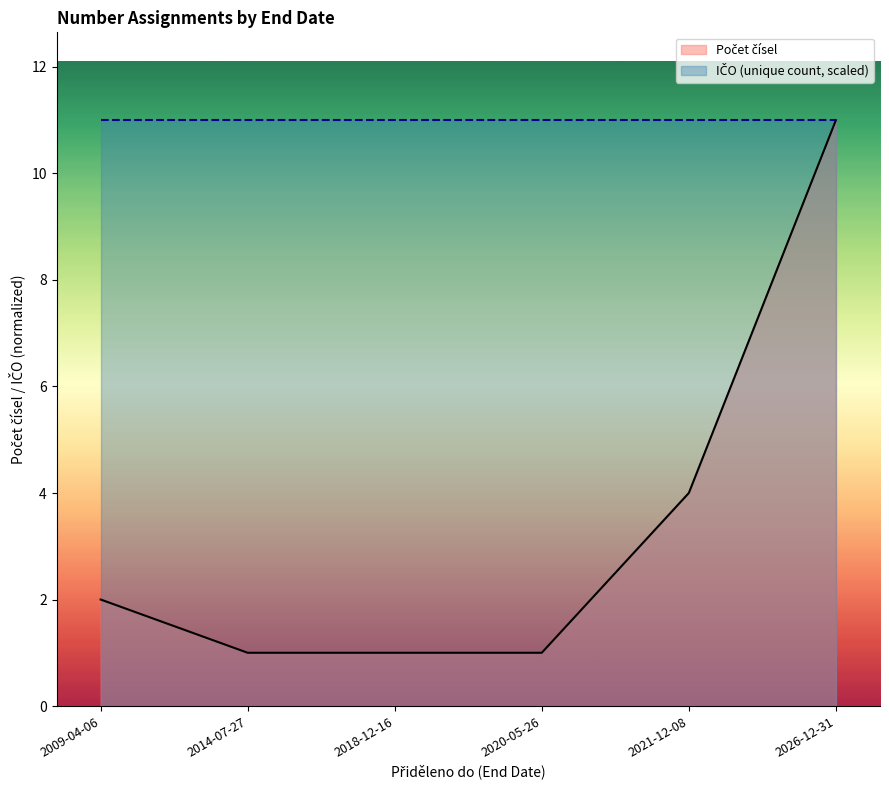

What is the total value across all series at 2009-04-06?

13